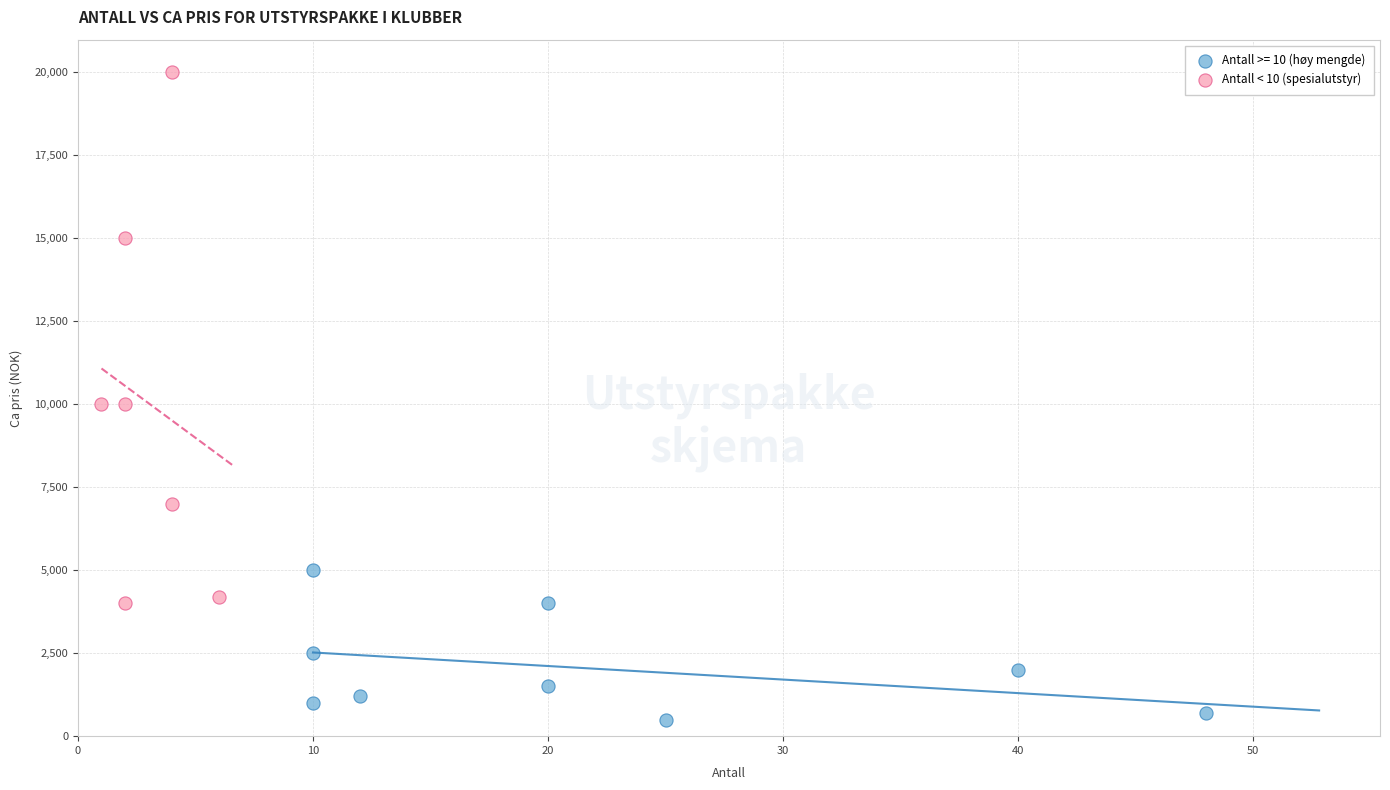

Which series contains the lowest Y value?

Antall >= 10 (høy mengde)